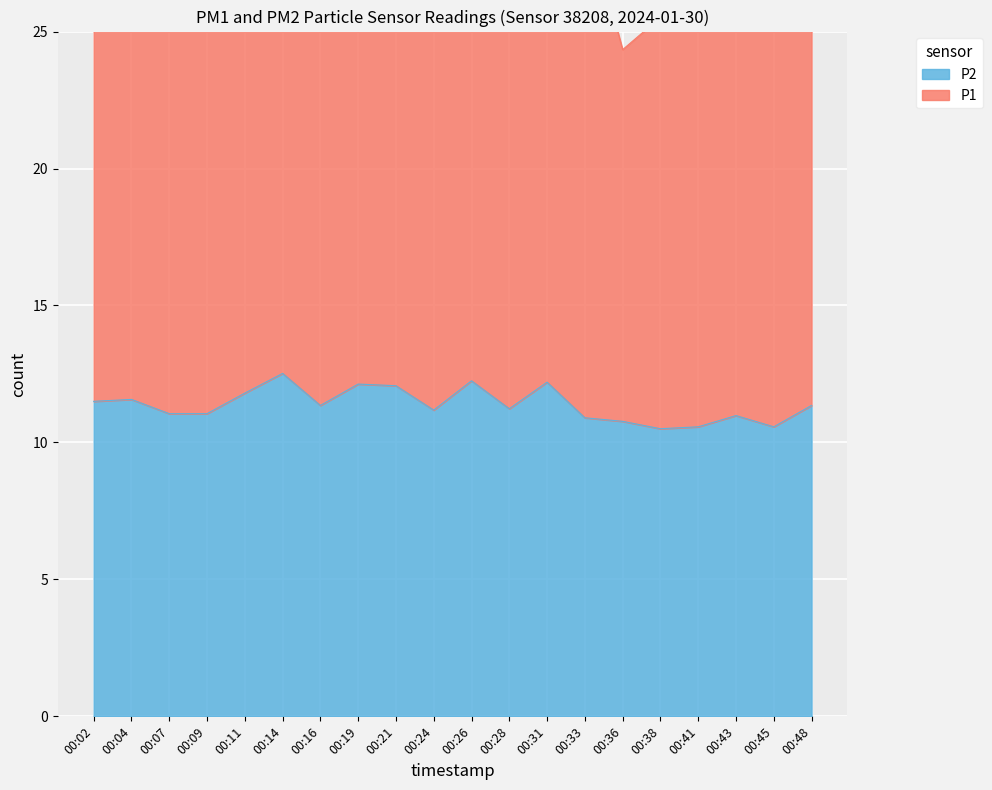

List the labels in order of value, largest first.

00:14, 00:26, 00:31, 00:19, 00:21, 00:11, 00:04, 00:02, 00:16, 00:48, 00:28, 00:24, 00:07, 00:09, 00:43, 00:33, 00:36, 00:41, 00:45, 00:38